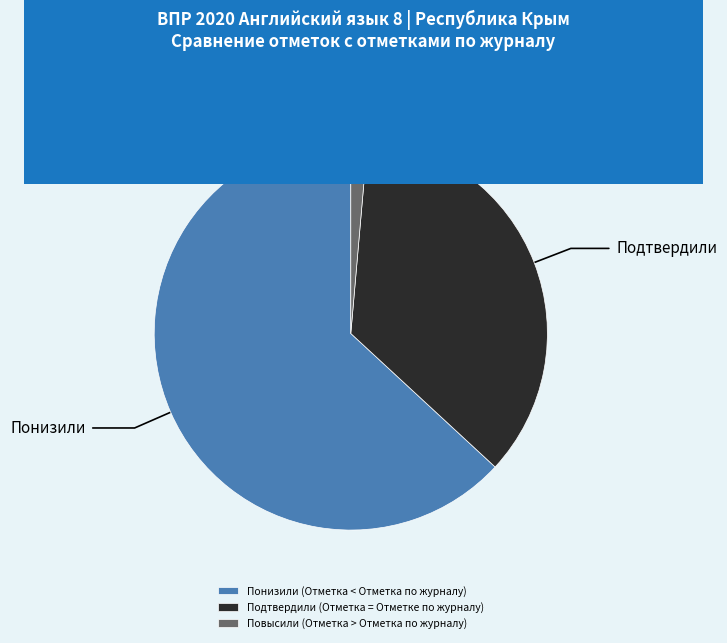

What is the ratio of the value at Понизили (Отметка < Отметка по журналу) to the value at Повысили (Отметка > Отметка по журналу)?

45.7